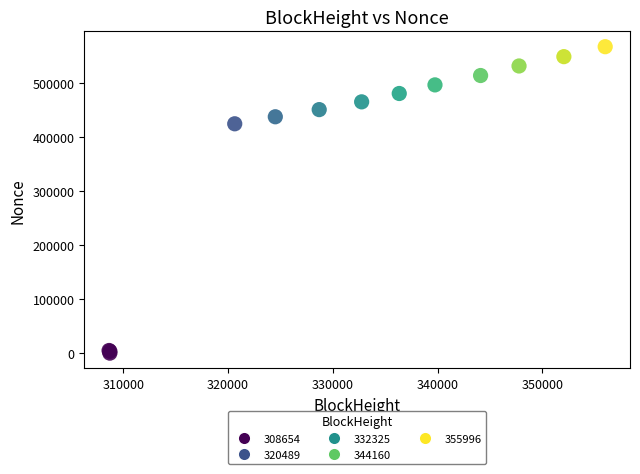

What Y value in the scatter plot is closest to 283151?

423820